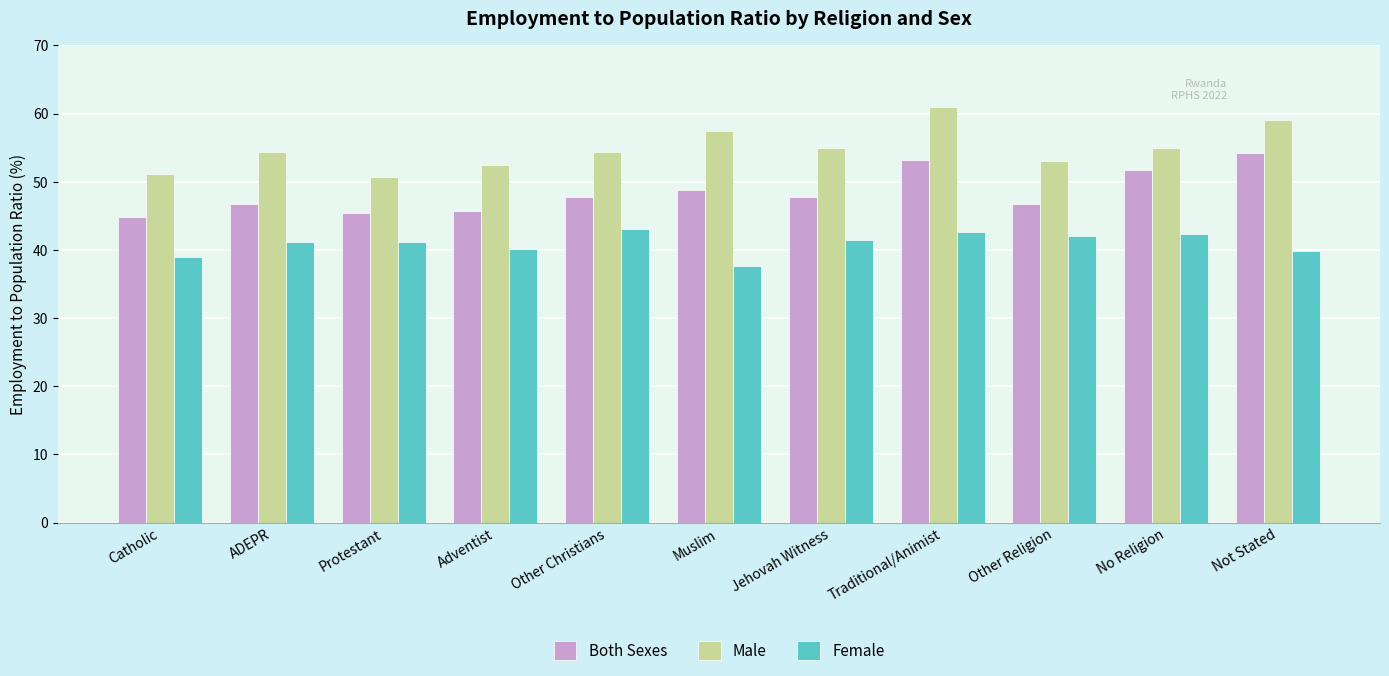

What is the difference between the highest and lowest values at Other Christians?

11.4